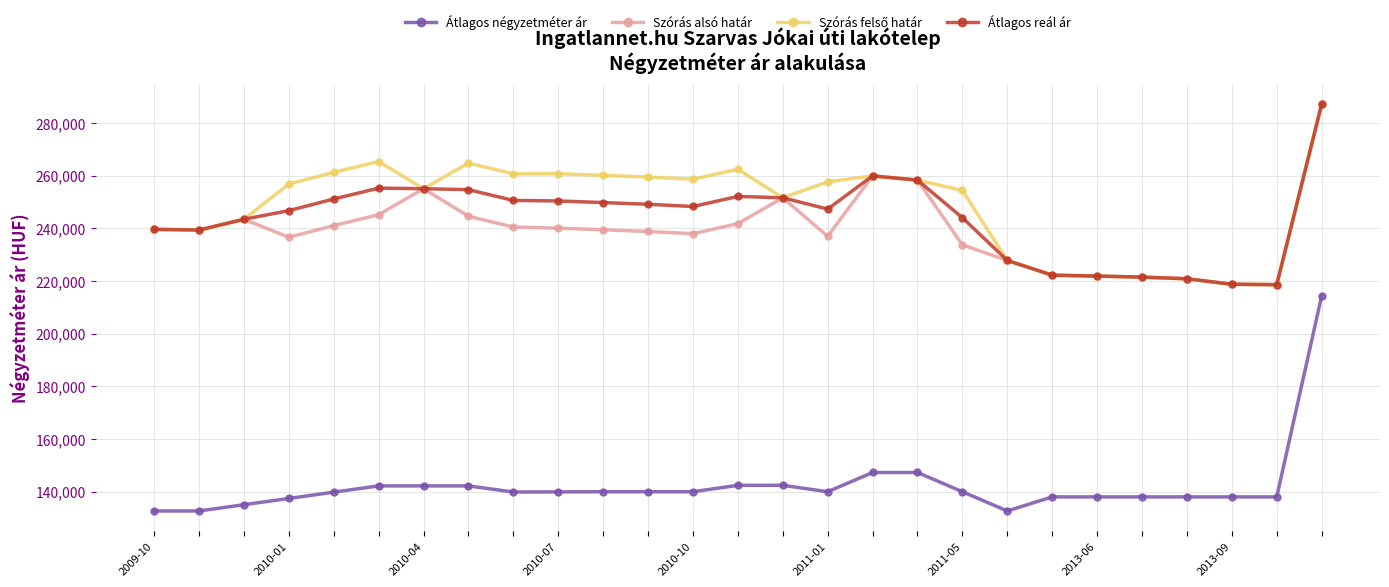

True or false: Átlagos reál ár has more than 2 points higher than both neighbors.

True